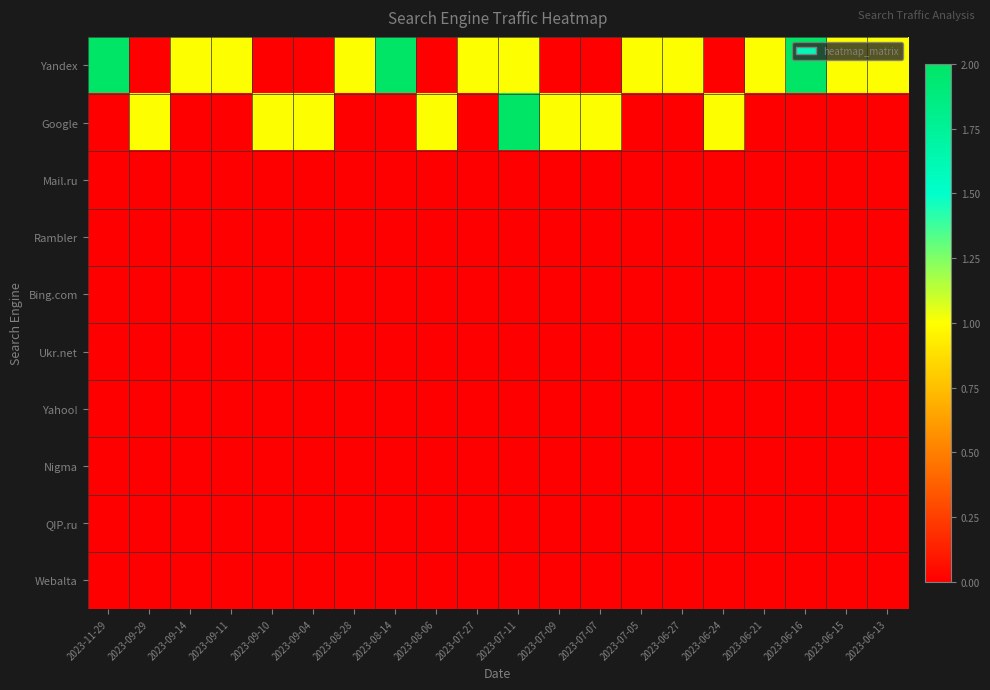

Reading left to right, list all the values displayed in this chart.

Yandex: 2023-11-29=2	2023-09-29=0	2023-09-14=1	2023-09-11=1	2023-09-10=0	2023-09-04=0	2023-08-28=1	2023-08-14=2	2023-08-06=0	2023-07-27=1	2023-07-11=1	2023-07-09=0	2023-07-07=0	2023-07-05=1	2023-06-27=1	2023-06-24=0	2023-06-21=1	2023-06-16=2	2023-06-15=1	2023-06-13=1
Google: 2023-11-29=0	2023-09-29=1	2023-09-14=0	2023-09-11=0	2023-09-10=1	2023-09-04=1	2023-08-28=0	2023-08-14=0	2023-08-06=1	2023-07-27=0	2023-07-11=2	2023-07-09=1	2023-07-07=1	2023-07-05=0	2023-06-27=0	2023-06-24=1	2023-06-21=0	2023-06-16=0	2023-06-15=0	2023-06-13=0
Mail.ru: 2023-11-29=0	2023-09-29=0	2023-09-14=0	2023-09-11=0	2023-09-10=0	2023-09-04=0	2023-08-28=0	2023-08-14=0	2023-08-06=0	2023-07-27=0	2023-07-11=0	2023-07-09=0	2023-07-07=0	2023-07-05=0	2023-06-27=0	2023-06-24=0	2023-06-21=0	2023-06-16=0	2023-06-15=0	2023-06-13=0
Rambler: 2023-11-29=0	2023-09-29=0	2023-09-14=0	2023-09-11=0	2023-09-10=0	2023-09-04=0	2023-08-28=0	2023-08-14=0	2023-08-06=0	2023-07-27=0	2023-07-11=0	2023-07-09=0	2023-07-07=0	2023-07-05=0	2023-06-27=0	2023-06-24=0	2023-06-21=0	2023-06-16=0	2023-06-15=0	2023-06-13=0
Bing.com: 2023-11-29=0	2023-09-29=0	2023-09-14=0	2023-09-11=0	2023-09-10=0	2023-09-04=0	2023-08-28=0	2023-08-14=0	2023-08-06=0	2023-07-27=0	2023-07-11=0	2023-07-09=0	2023-07-07=0	2023-07-05=0	2023-06-27=0	2023-06-24=0	2023-06-21=0	2023-06-16=0	2023-06-15=0	2023-06-13=0
Ukr.net: 2023-11-29=0	2023-09-29=0	2023-09-14=0	2023-09-11=0	2023-09-10=0	2023-09-04=0	2023-08-28=0	2023-08-14=0	2023-08-06=0	2023-07-27=0	2023-07-11=0	2023-07-09=0	2023-07-07=0	2023-07-05=0	2023-06-27=0	2023-06-24=0	2023-06-21=0	2023-06-16=0	2023-06-15=0	2023-06-13=0
Yahoo!: 2023-11-29=0	2023-09-29=0	2023-09-14=0	2023-09-11=0	2023-09-10=0	2023-09-04=0	2023-08-28=0	2023-08-14=0	2023-08-06=0	2023-07-27=0	2023-07-11=0	2023-07-09=0	2023-07-07=0	2023-07-05=0	2023-06-27=0	2023-06-24=0	2023-06-21=0	2023-06-16=0	2023-06-15=0	2023-06-13=0
Nigma: 2023-11-29=0	2023-09-29=0	2023-09-14=0	2023-09-11=0	2023-09-10=0	2023-09-04=0	2023-08-28=0	2023-08-14=0	2023-08-06=0	2023-07-27=0	2023-07-11=0	2023-07-09=0	2023-07-07=0	2023-07-05=0	2023-06-27=0	2023-06-24=0	2023-06-21=0	2023-06-16=0	2023-06-15=0	2023-06-13=0
QIP.ru: 2023-11-29=0	2023-09-29=0	2023-09-14=0	2023-09-11=0	2023-09-10=0	2023-09-04=0	2023-08-28=0	2023-08-14=0	2023-08-06=0	2023-07-27=0	2023-07-11=0	2023-07-09=0	2023-07-07=0	2023-07-05=0	2023-06-27=0	2023-06-24=0	2023-06-21=0	2023-06-16=0	2023-06-15=0	2023-06-13=0
Webalta: 2023-11-29=0	2023-09-29=0	2023-09-14=0	2023-09-11=0	2023-09-10=0	2023-09-04=0	2023-08-28=0	2023-08-14=0	2023-08-06=0	2023-07-27=0	2023-07-11=0	2023-07-09=0	2023-07-07=0	2023-07-05=0	2023-06-27=0	2023-06-24=0	2023-06-21=0	2023-06-16=0	2023-06-15=0	2023-06-13=0